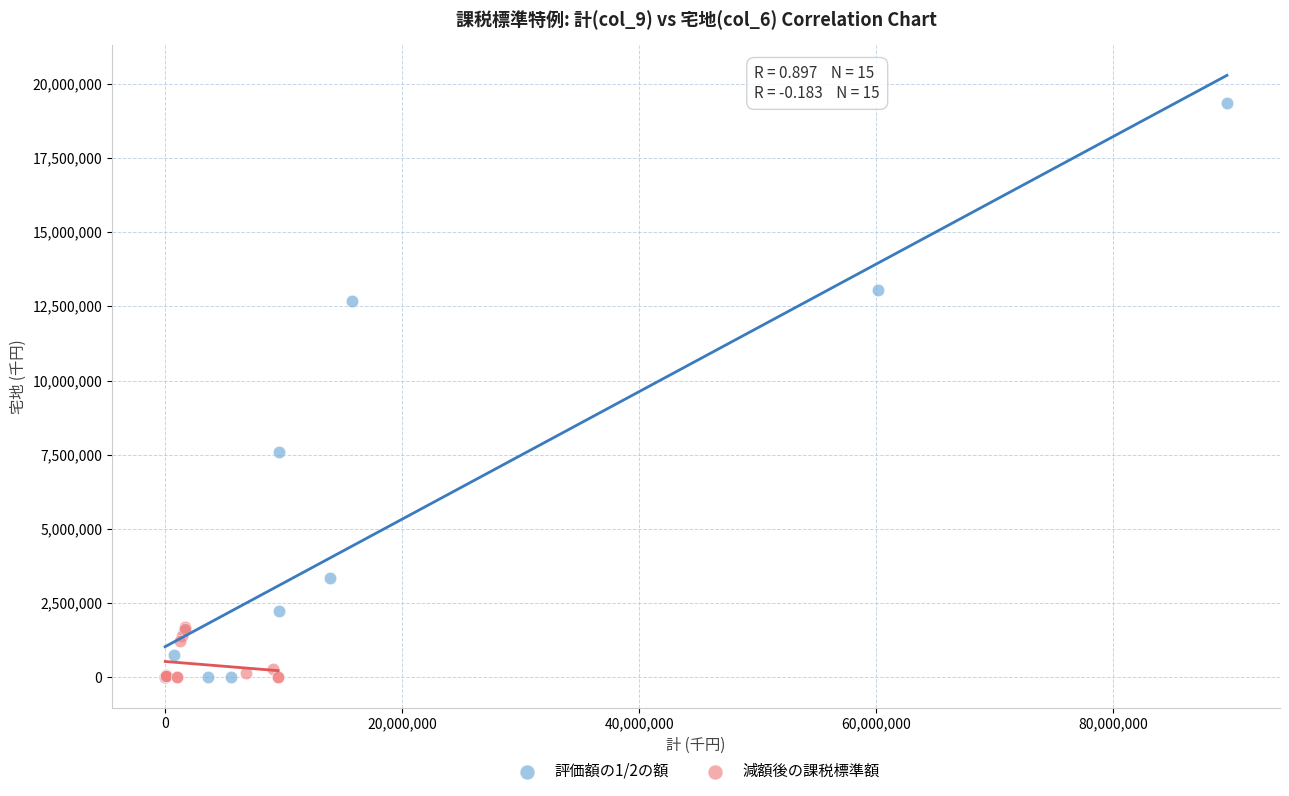

Which series reaches the maximum Y coordinate?

評価額の1/2の額